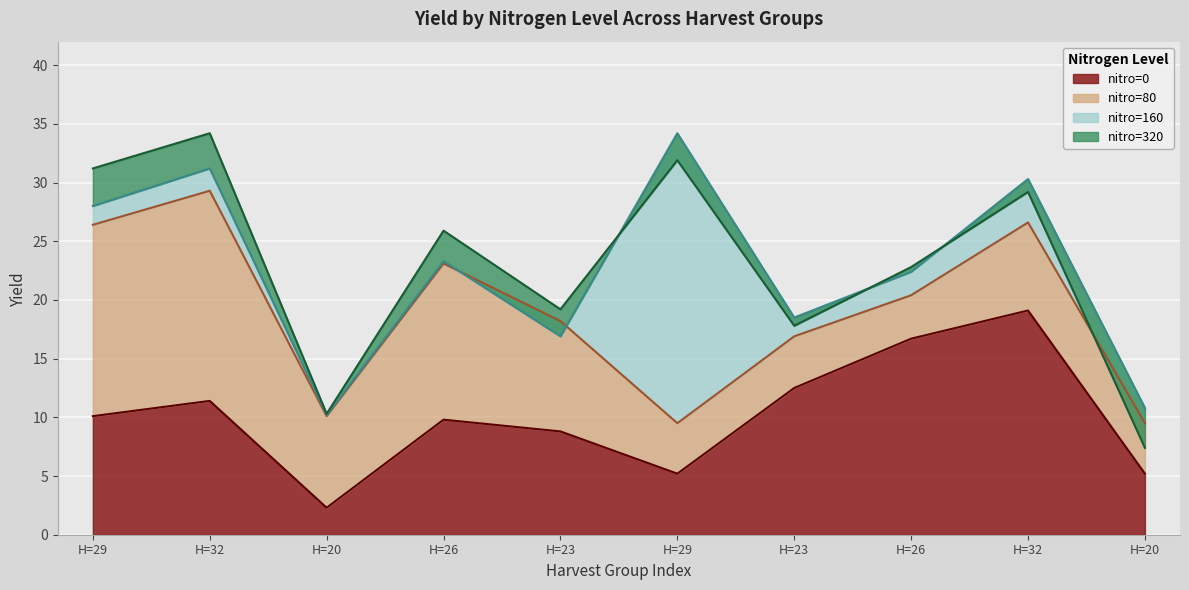

What is the average value of the yield_n160 series?

22.6